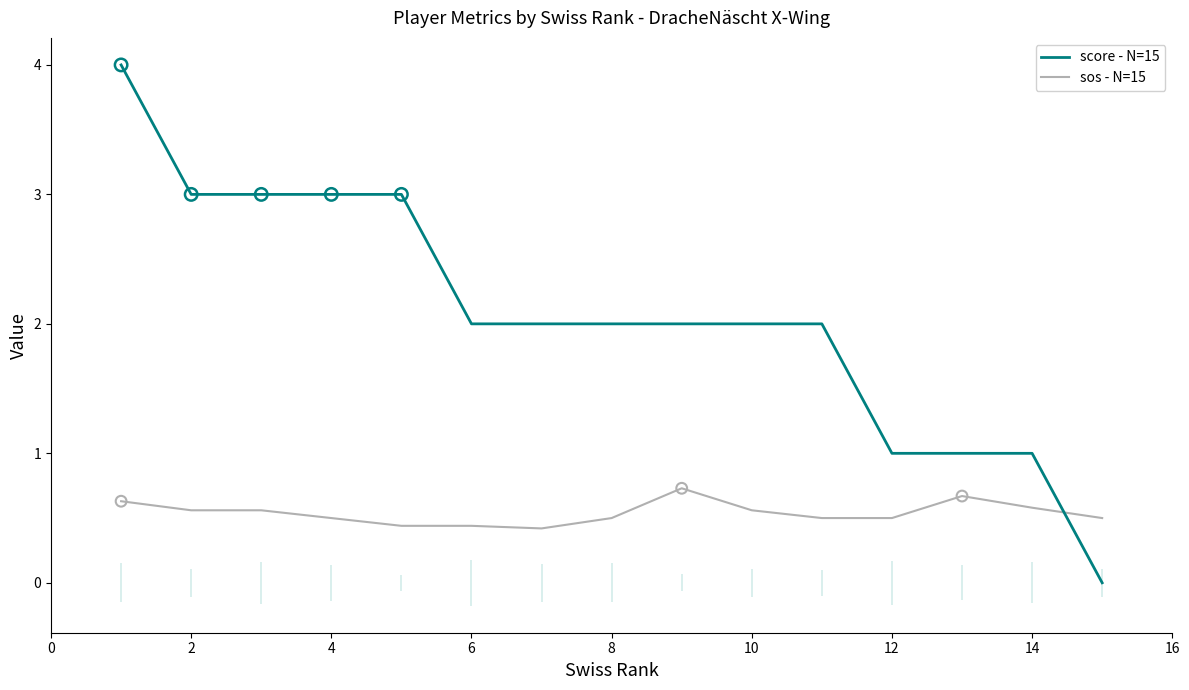

Which series contains the lowest Y value?

score - N=15